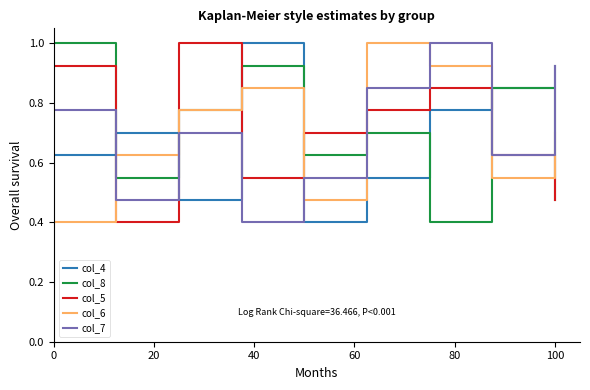

After their last crossing, which series has the higher values: col_7 or col_6?

col_7